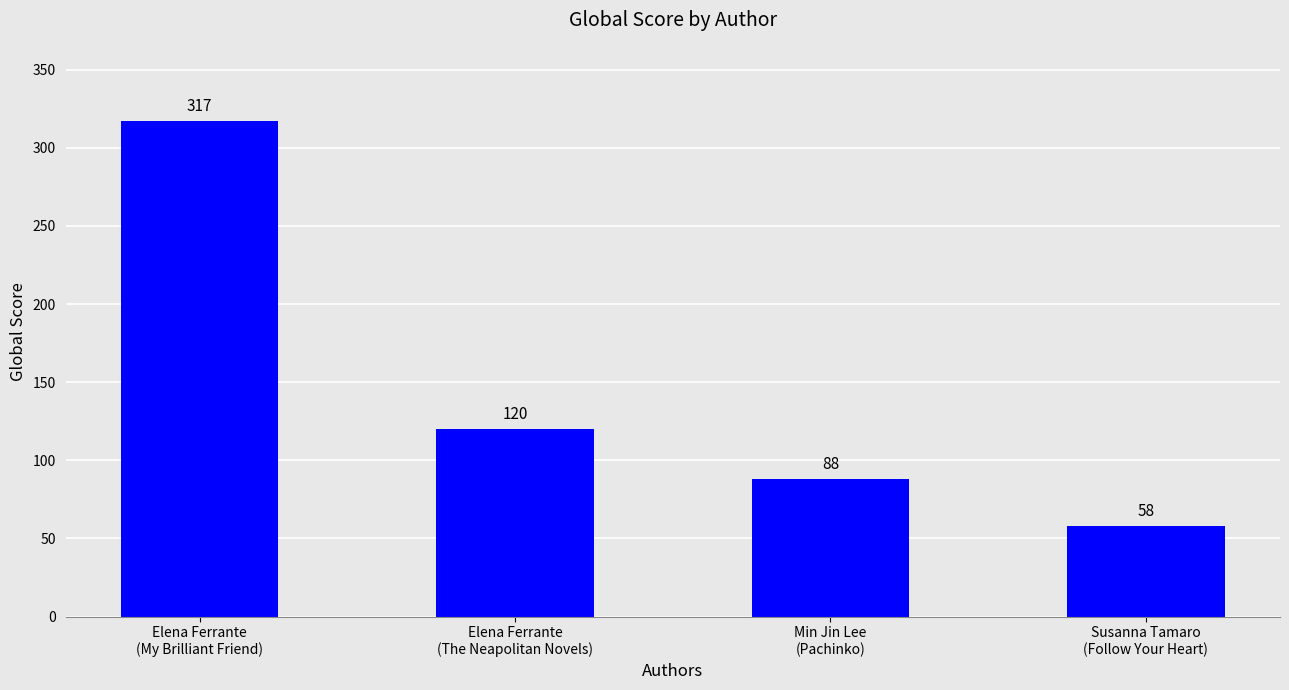

What is the change in value from Elena Ferrante
(My Brilliant Friend) to Susanna Tamaro
(Follow Your Heart)?

-259